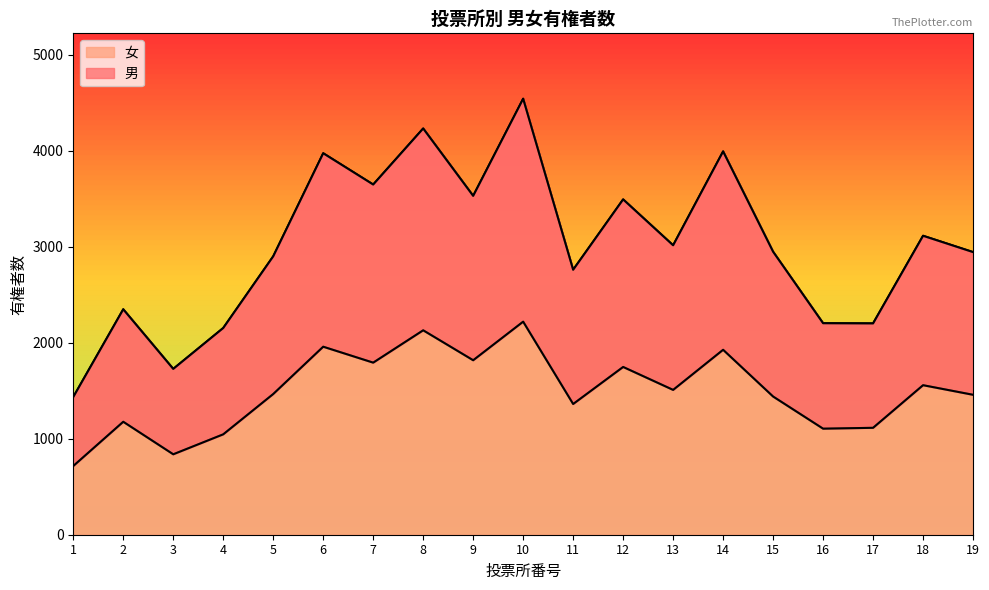

The value of 男 at 4 is 1046. True or false?

True